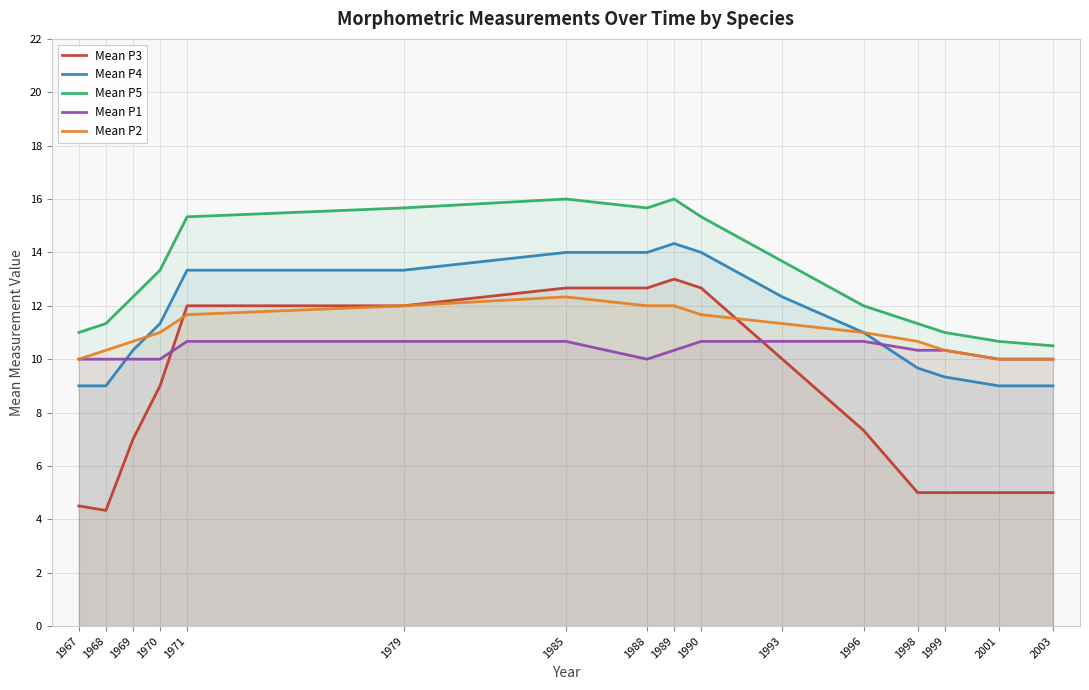

What is the value of the Mean P4 point at the 16th from the left?

9.0